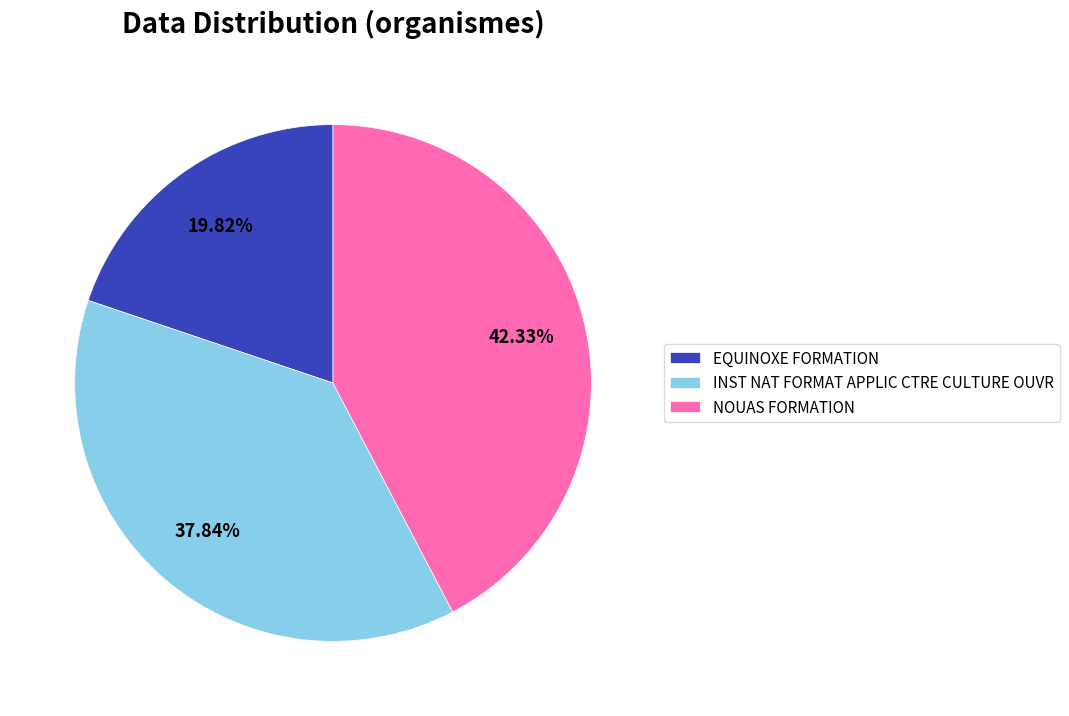

Is it true that INST NAT FORMAT APPLIC CTRE CULTURE OUVR is 38% of the pie?

True